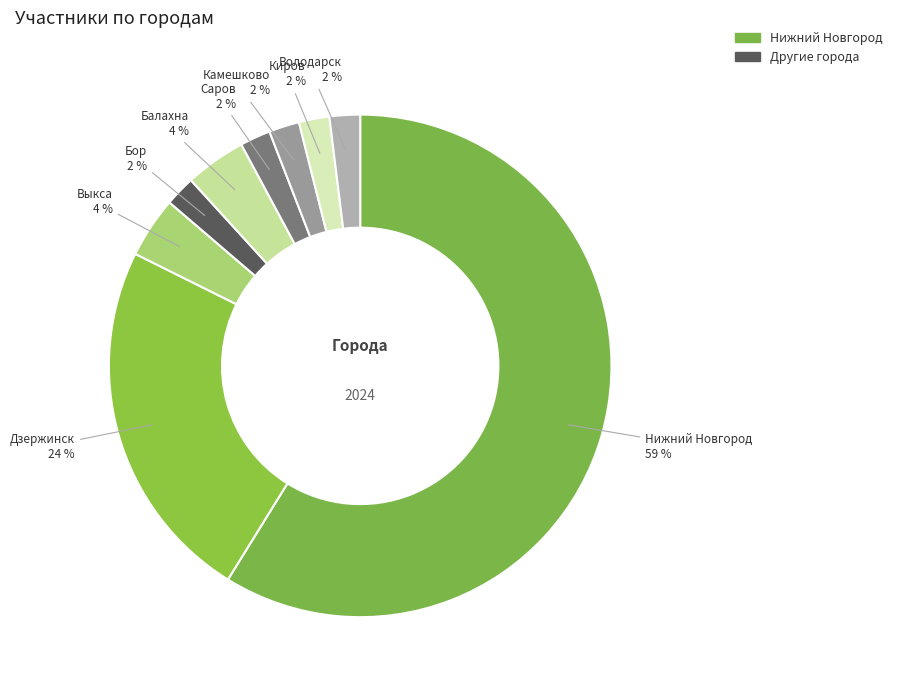

What is the majority slice?

Нижний Новгород